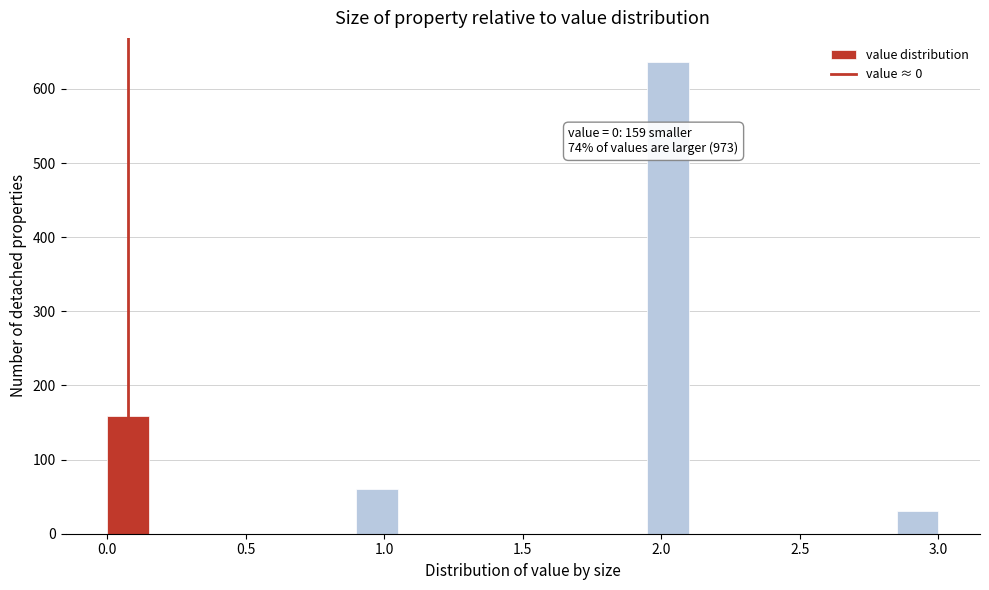

Around what value on the x-axis is the tallest bar? Give the approximate position of its centre, as read against the axis.

2.05